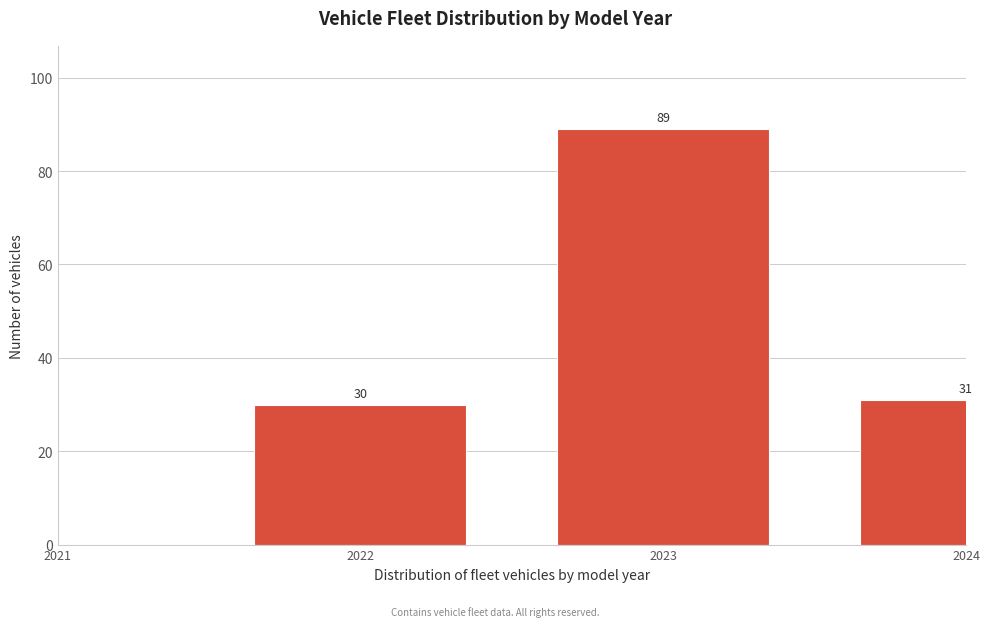

Reading left to right, list all the values displayed in this chart.

2021=0	2022=30	2023=89	2024=31